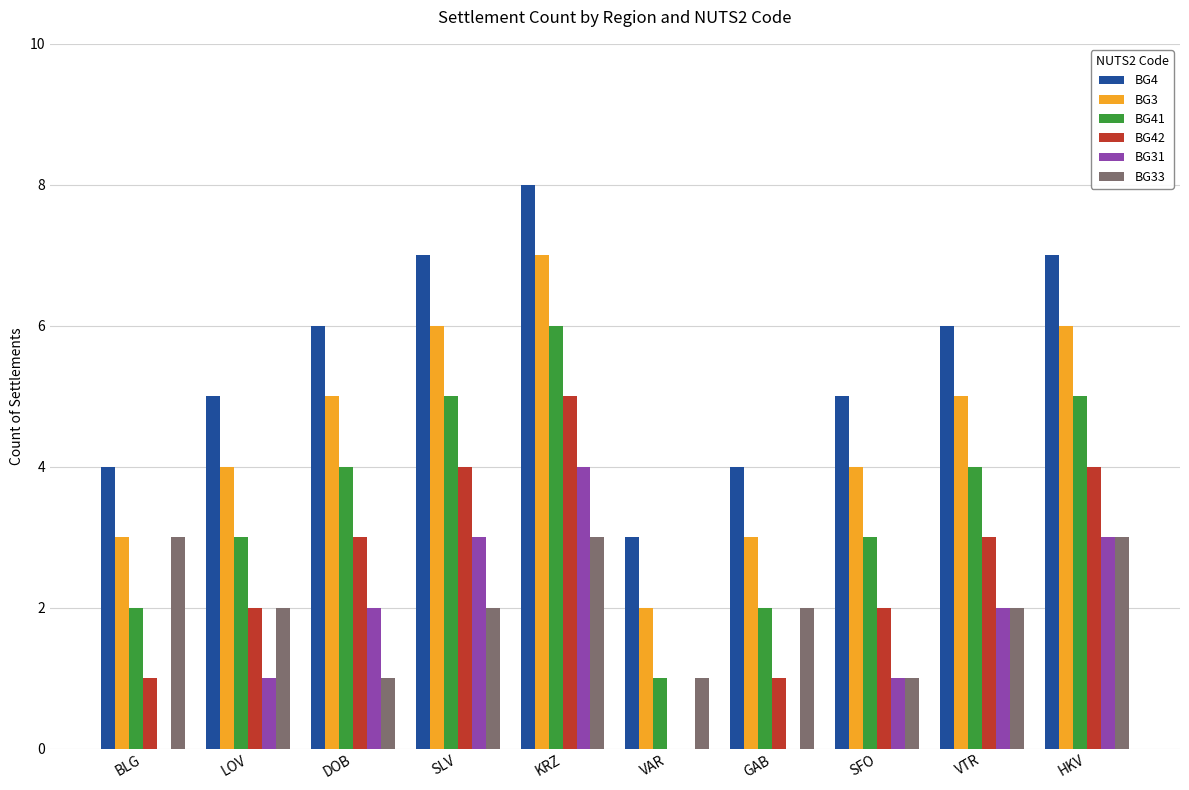

At which category does the chart reach its peak across all series?

KRZ